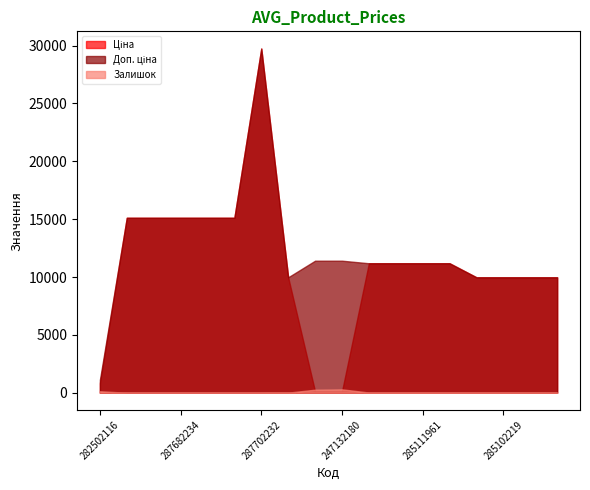

Between which two adjacent categories do Ціна and Залишок first intersect?

285101569 and 247132181